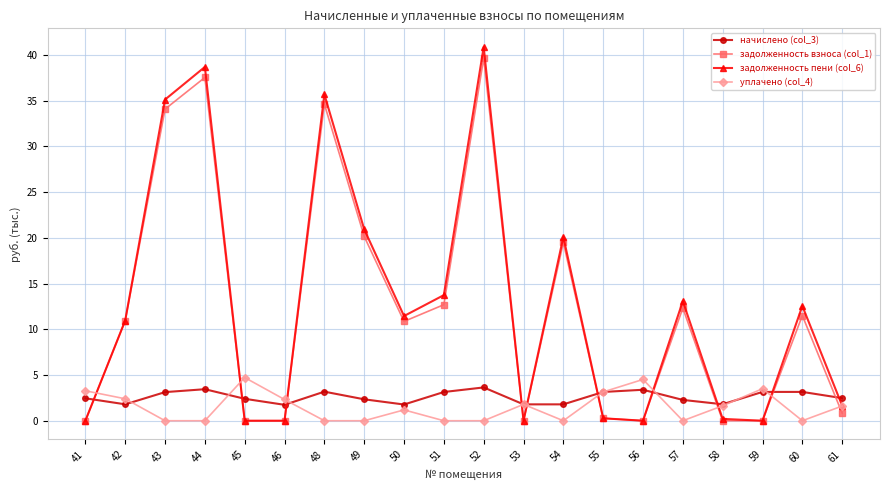

What is the value of the задолженность пени (col_6) point at the 9th from the left?

11.5